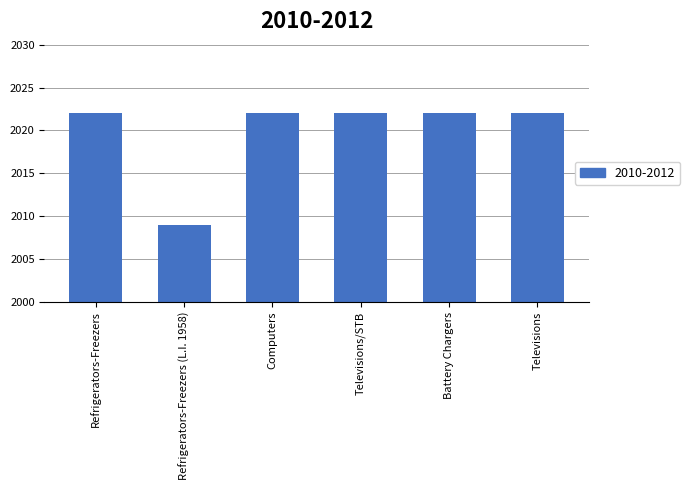

The value at Televisions is 2022. True or false?

True